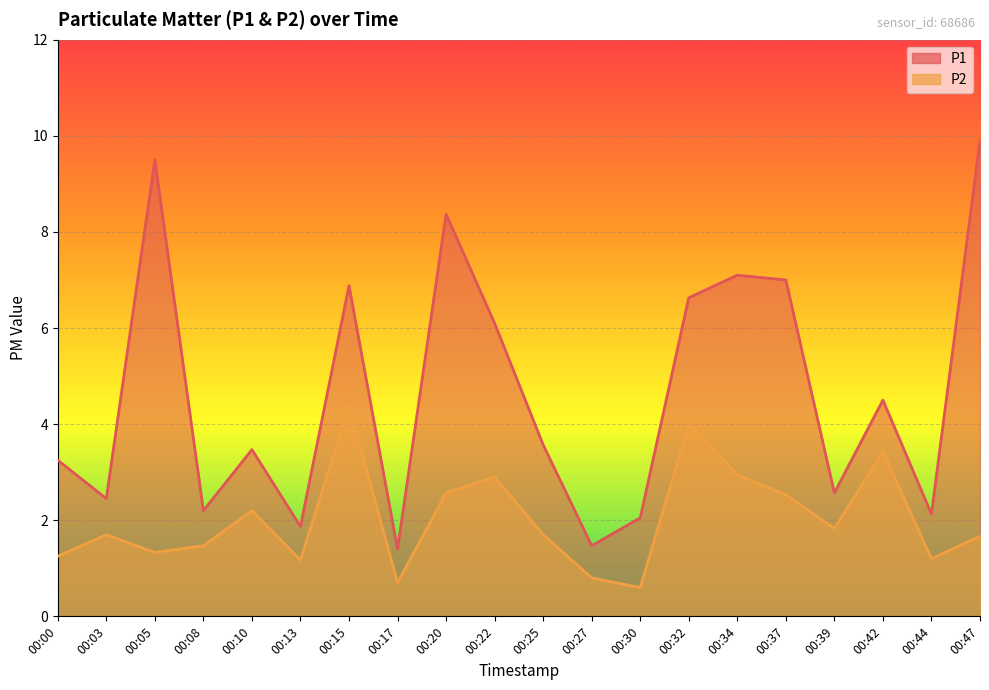

Which category has the highest value across all series?

00:47